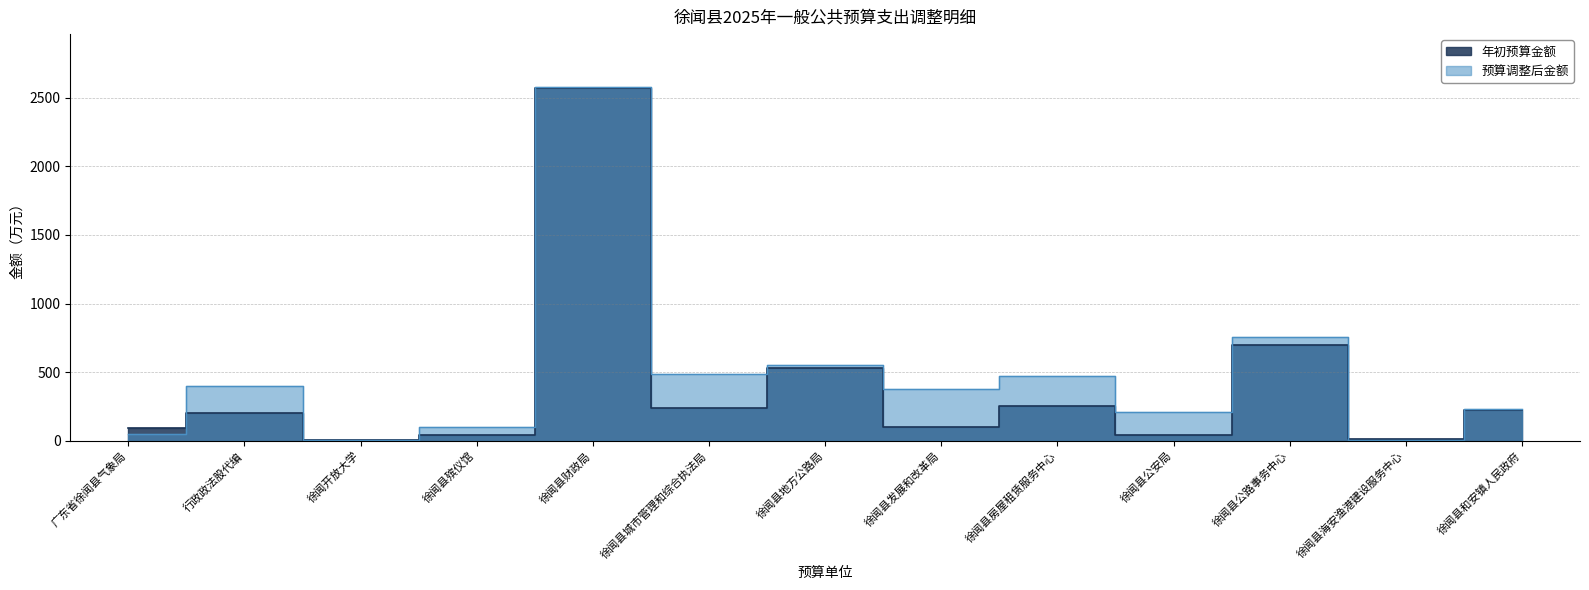

Where does the 预算调整后金额 series first go above 373?

行政政法股代编